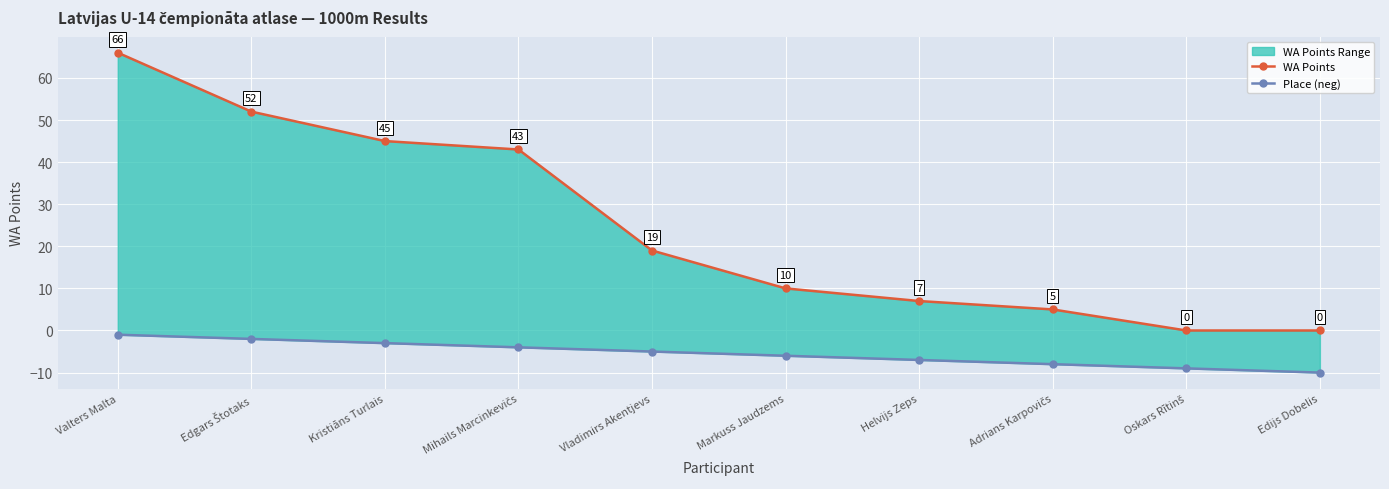

At how many categories does at least one series exceed 56?

1